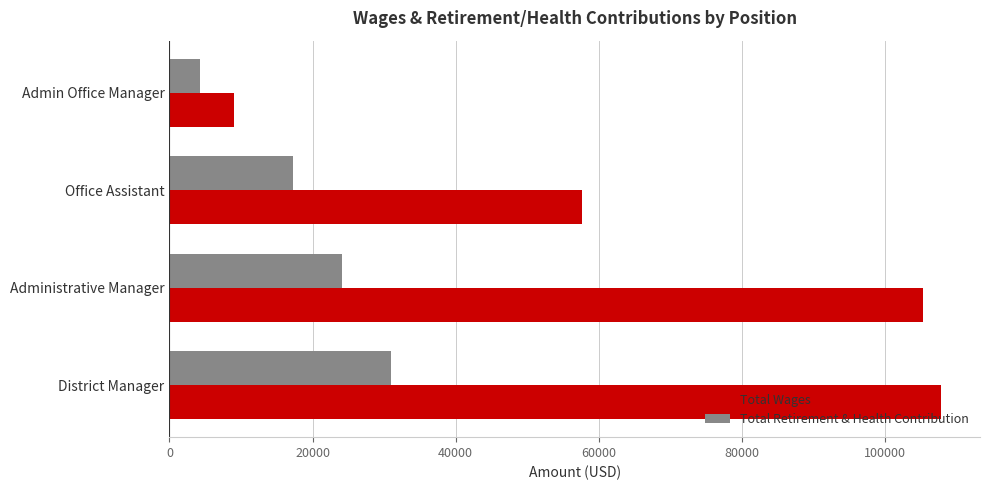

What is the difference between the maximum and second lowest values in the Total Wages series?

50184